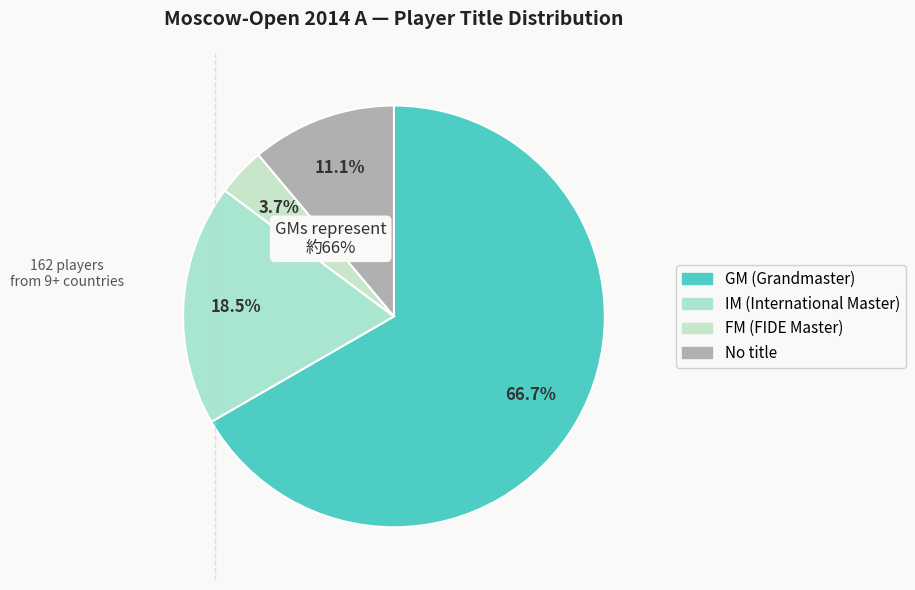

Which slice is the smallest?

FM